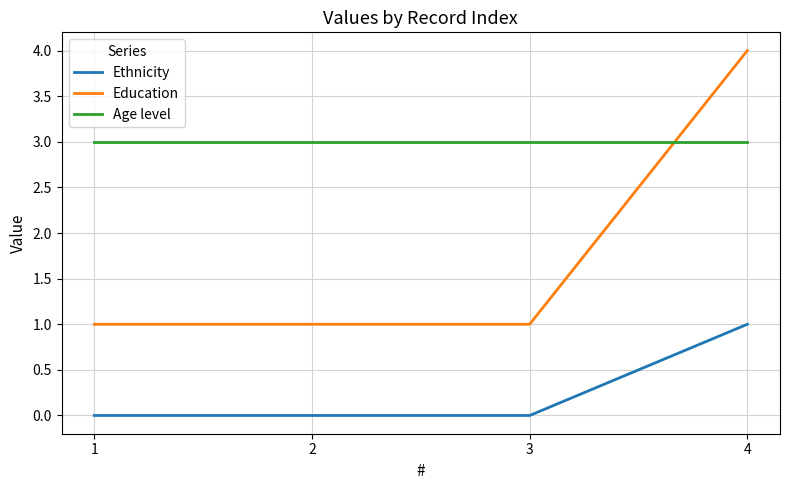

What is the lowest value of the Education series?

1